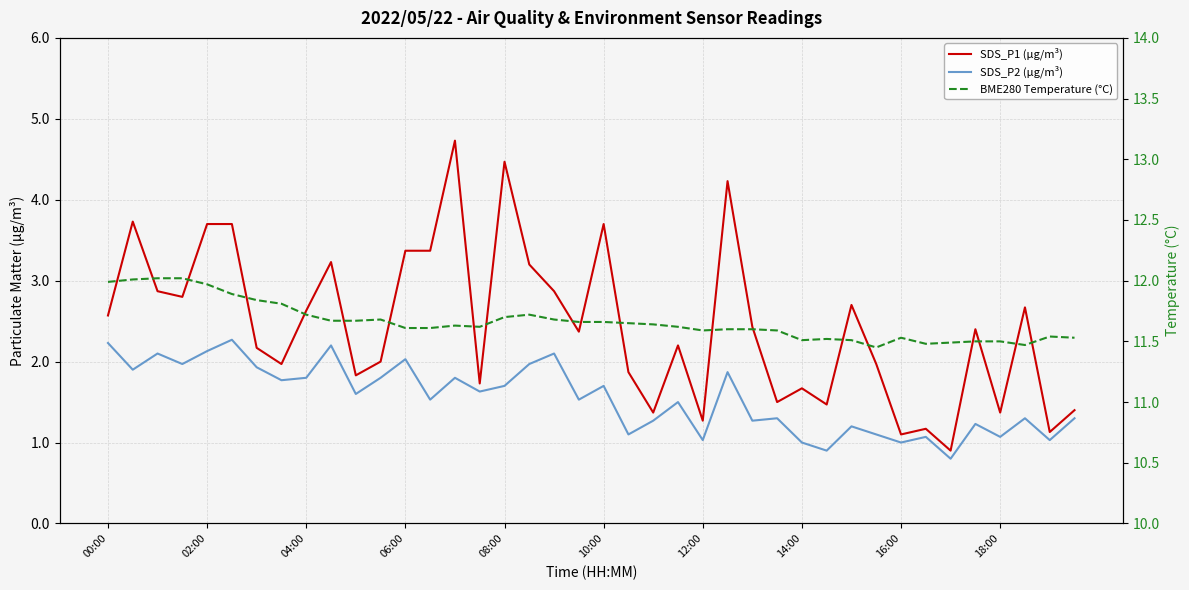

What are all the series names shown in the legend?

SDS_P1 (µg/m³), SDS_P2 (µg/m³), BME280 Temperature (°C)